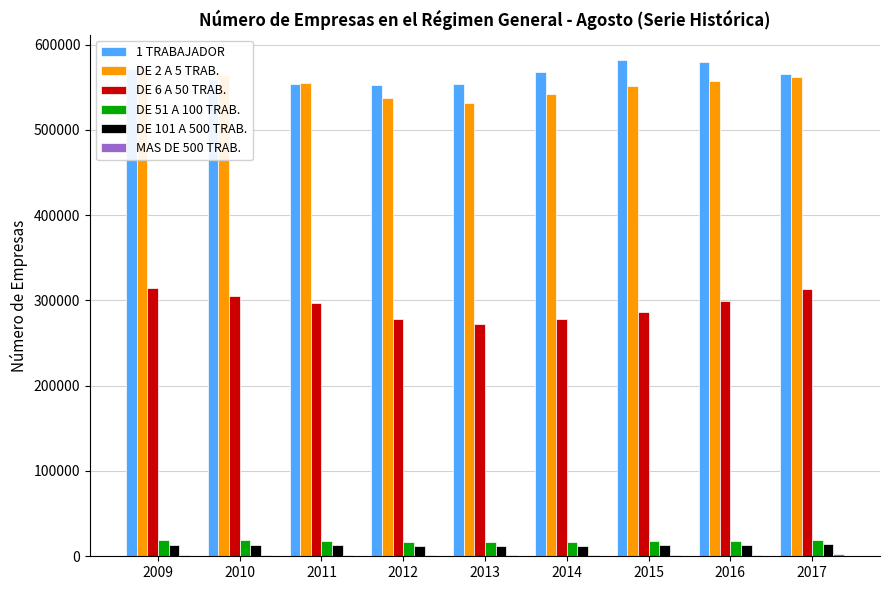

Reading left to right, what are all the values shown in this chart?

1 TRABAJADOR: 2009=570796	2010=559388	2011=553247	2012=552834	2013=553979	2014=568263	2015=582407	2016=579177	2017=564997
DE 2 A 5 TRAB.: 2009=573547	2010=564425	2011=554994	2012=537138	2013=531128	2014=542481	2015=551841	2016=557093	2017=561587
DE 6 A 50 TRAB.: 2009=315024	2010=304896	2011=296363	2012=278429	2013=272593	2014=278046	2015=286533	2016=299363	2017=312816
DE 51 A 100 TRAB.: 2009=19143	2010=18684	2011=18331	2012=17200	2013=16826	2014=17120	2015=17514	2016=18073	2017=19082
DE 101 A 500 TRAB.: 2009=13492	2010=13298	2011=13080	2012=12377	2013=12274	2014=12552	2015=12902	2016=13415	2017=14068
MAS DE 500 TRAB.: 2009=2028	2010=2040	2011=2010	2012=1917	2013=1894	2014=1950	2015=1988	2016=2041	2017=2154